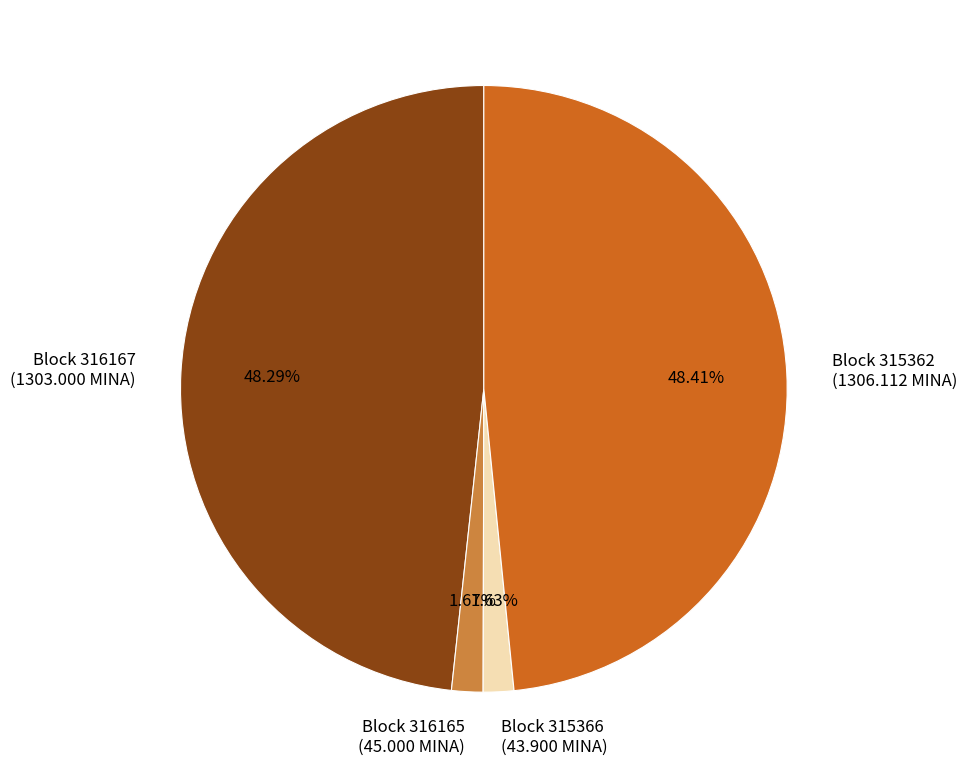

To the nearest percent, what is the difference between the largest and smallest slice percentages?

47%